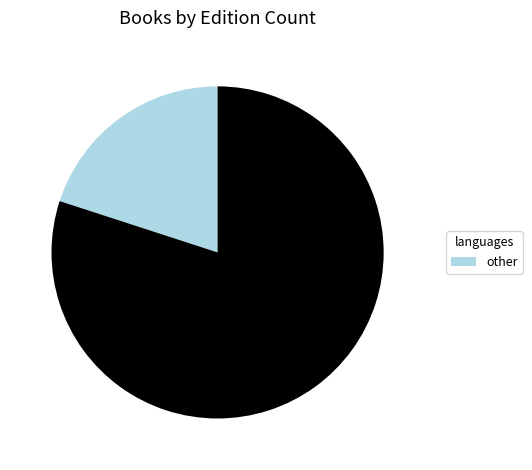

Is there any slice that represents more than half of the pie?

Yes